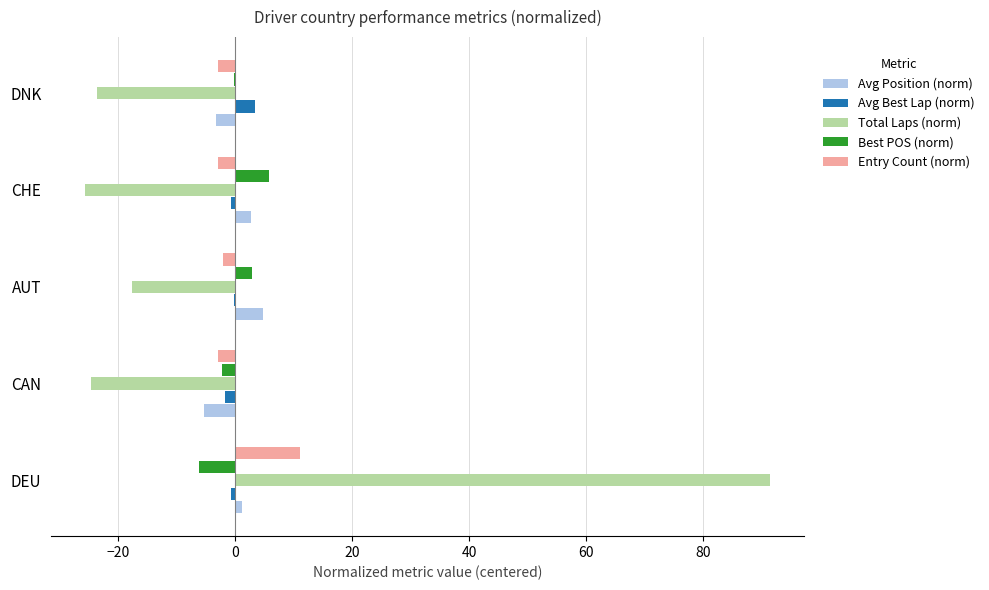

Is it true that Total Laps (norm) equals 91.4 at DEU?

True